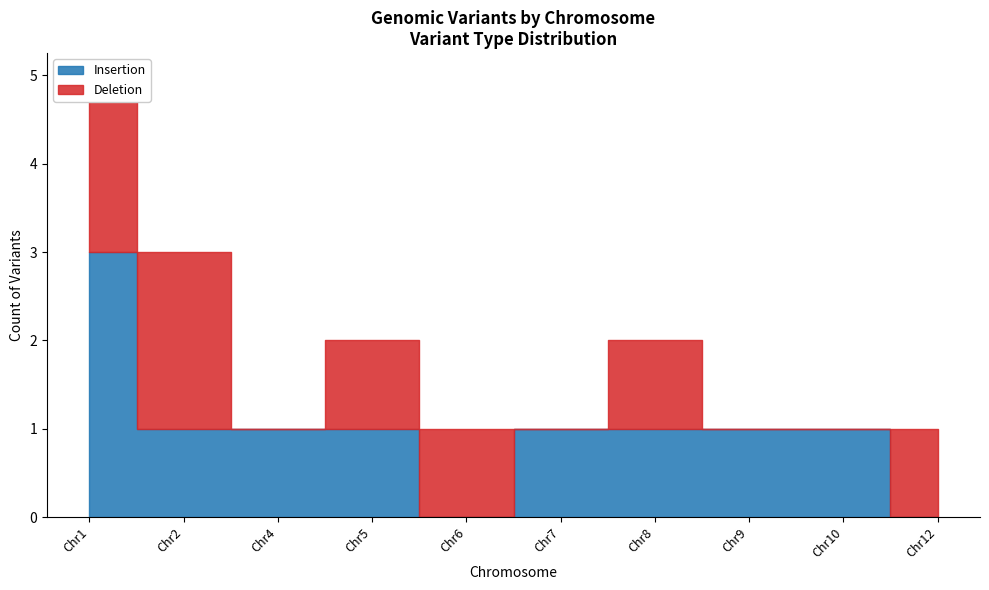

What is the value of the Insertion point at the 3rd from the left?

1